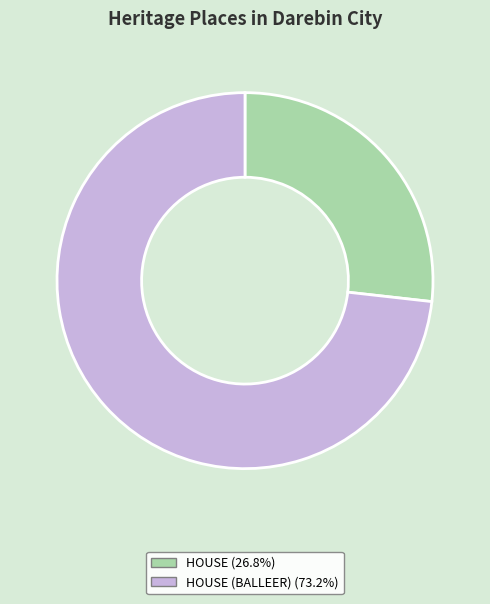

Is there any slice that represents more than half of the pie?

Yes